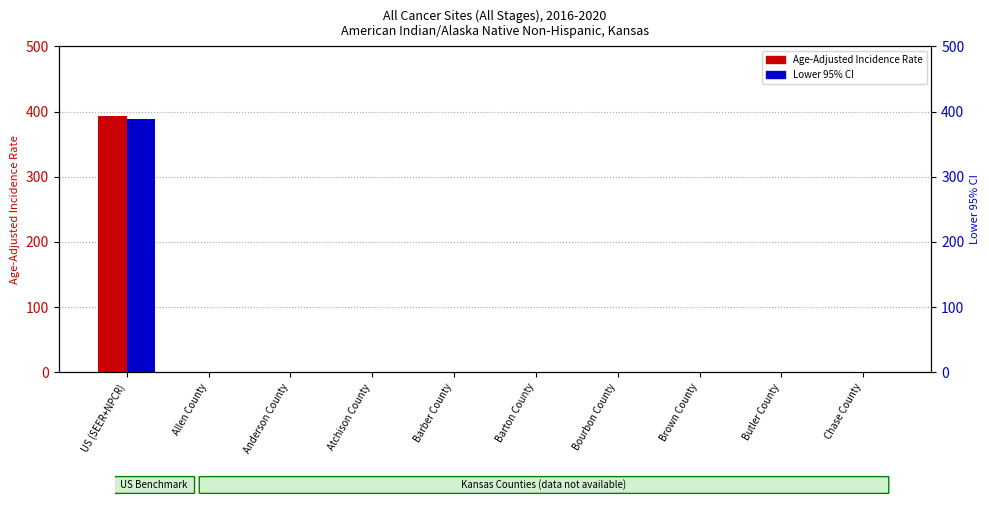

What is the average value of the Age-Adjusted Incidence Rate series?

39.3